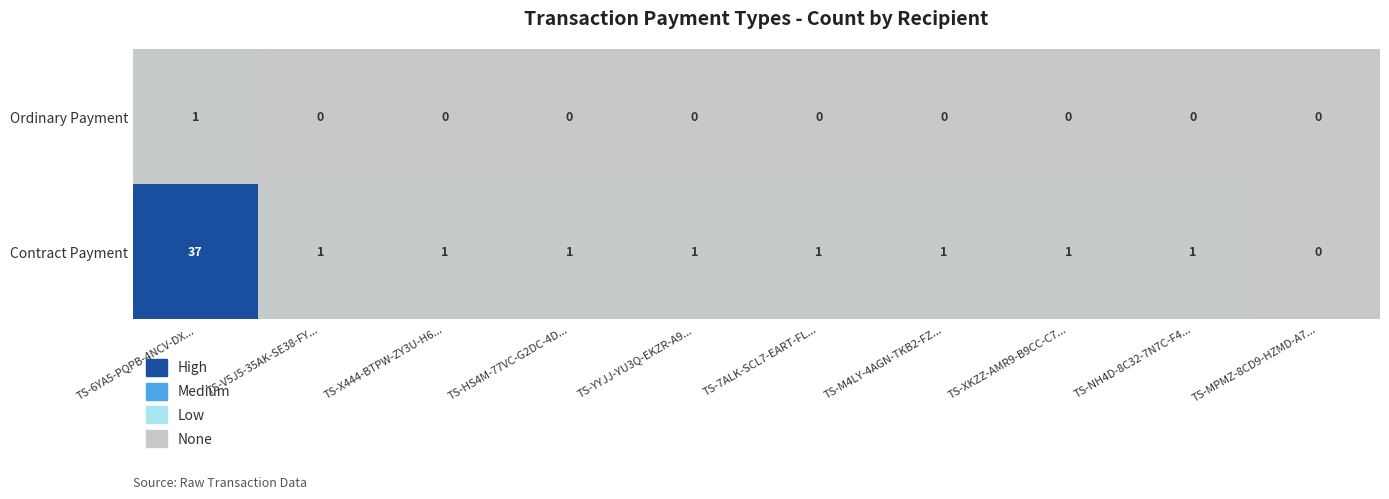

What is the total value across all series at TS-YYJJ-YU3Q-EKZR-A9...?

1